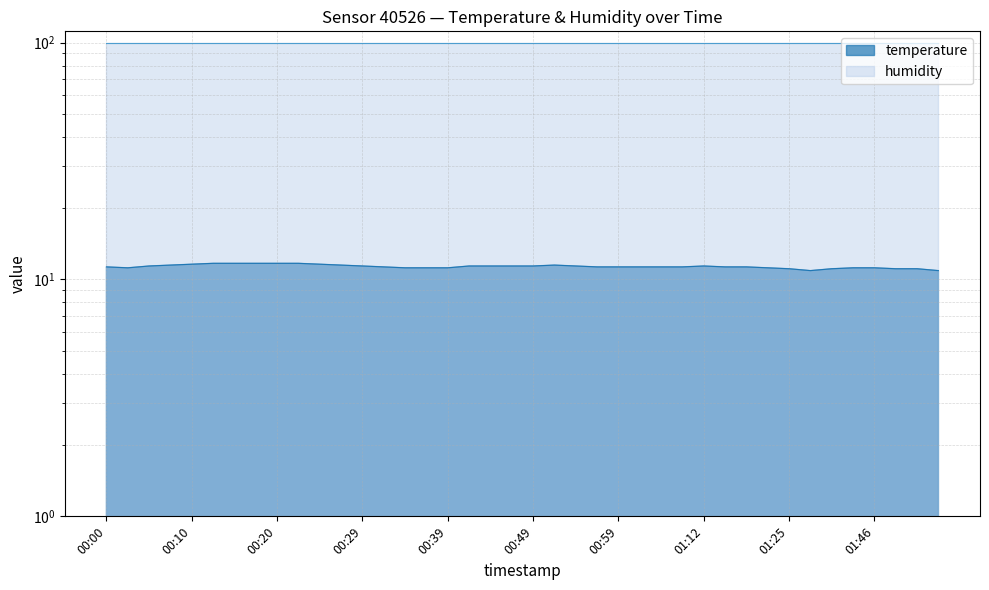

Between 01:49 and 00:56, which is larger?

00:56